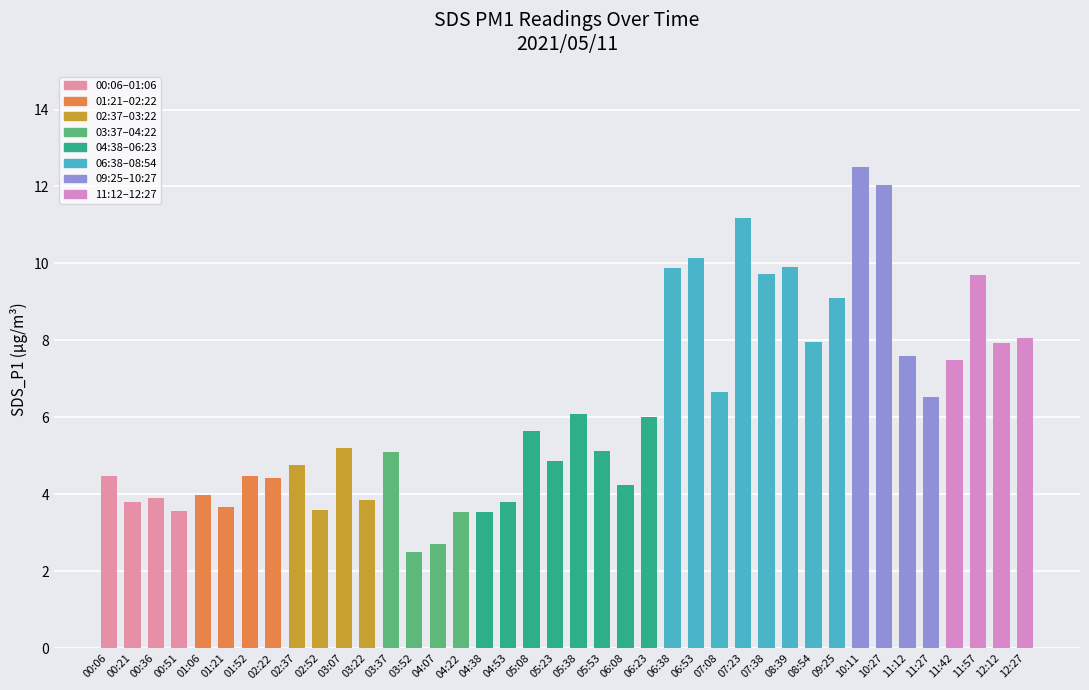

How many data points does each series have?

40